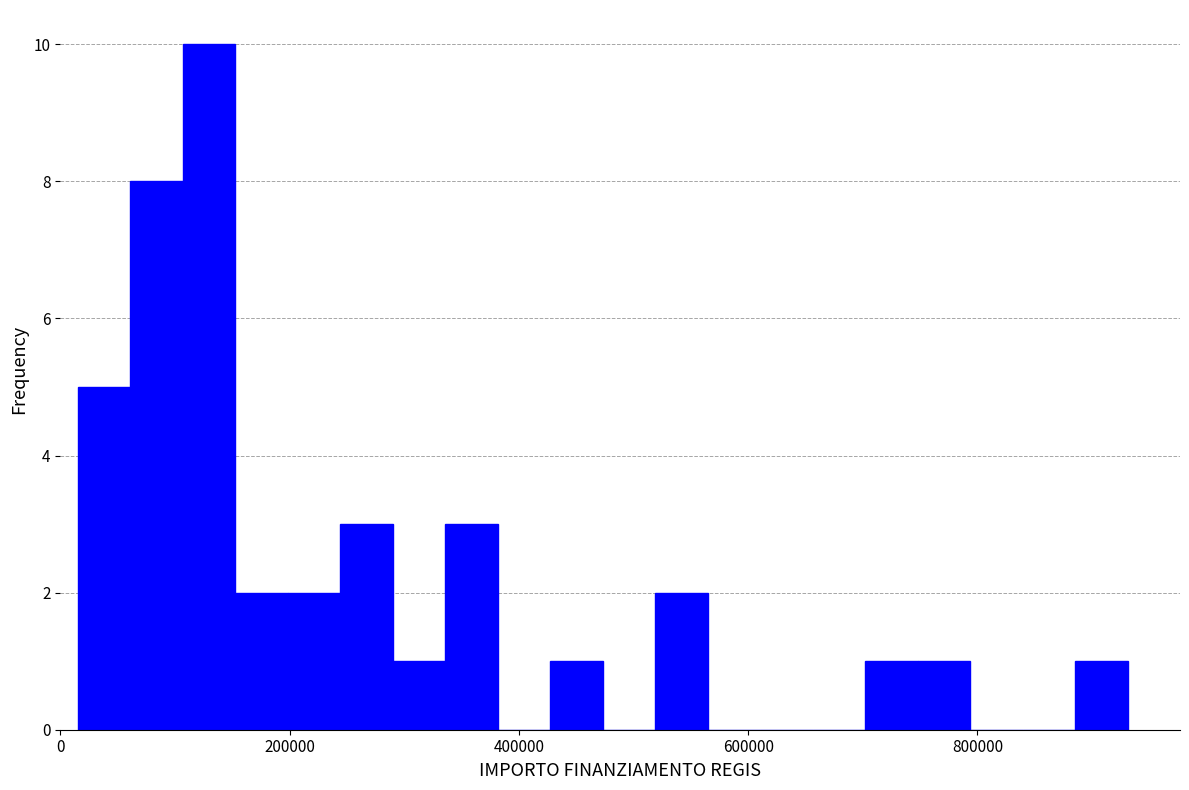

Around what value on the x-axis is the tallest bar? Give the approximate position of its centre, as read against the axis.

120000